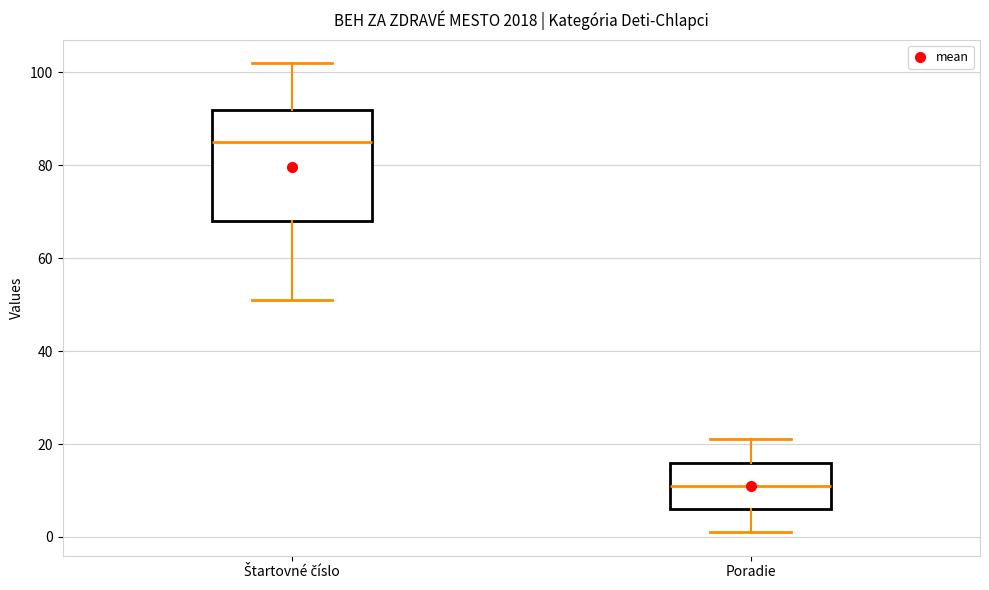

Reading left to right, read every box against the y-axis: the position of its median line, the range the box covers, and the ends of its whiskers. The values are not printed on the chart, so give them approximately, as read against the axis.

Štartovné číslo: median 86, box 68 to 92, whiskers 52 to 102
Poradie: median 12, box 6 to 16, whiskers 2 to 22